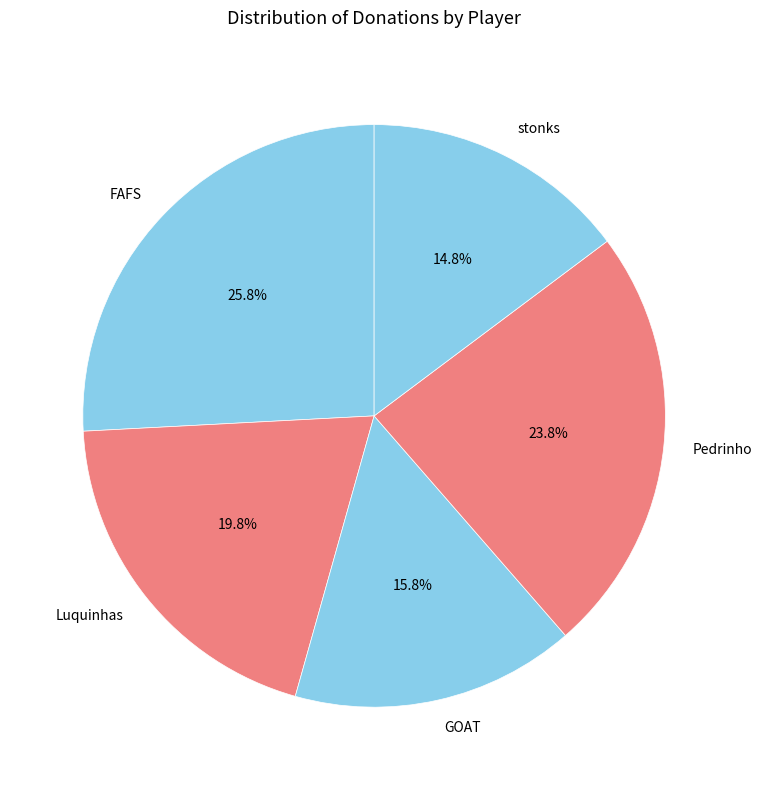

Is Luquinhas the majority of the pie?

No